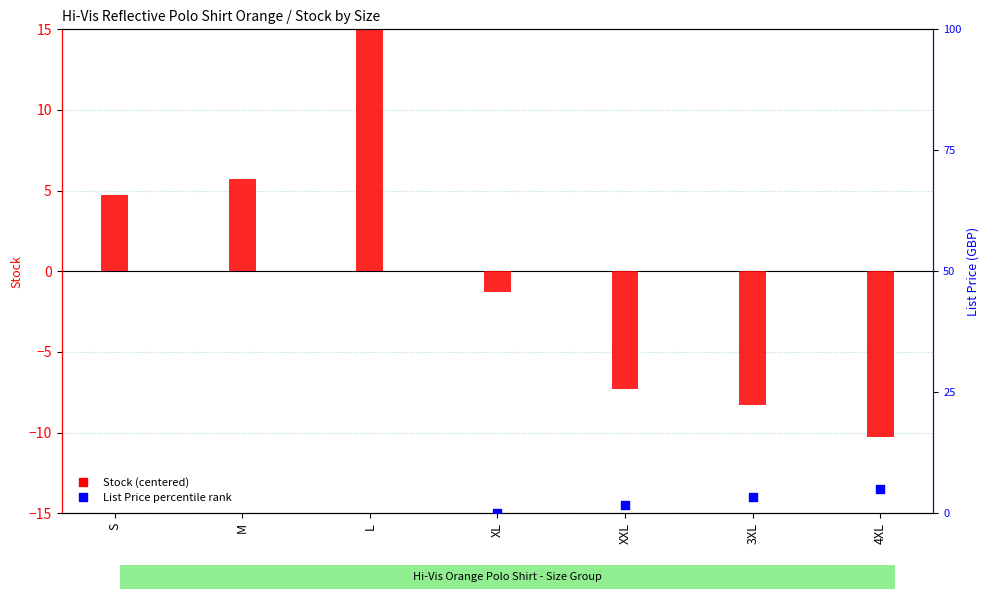

Which series contains the highest Y value?

Stock (centered)